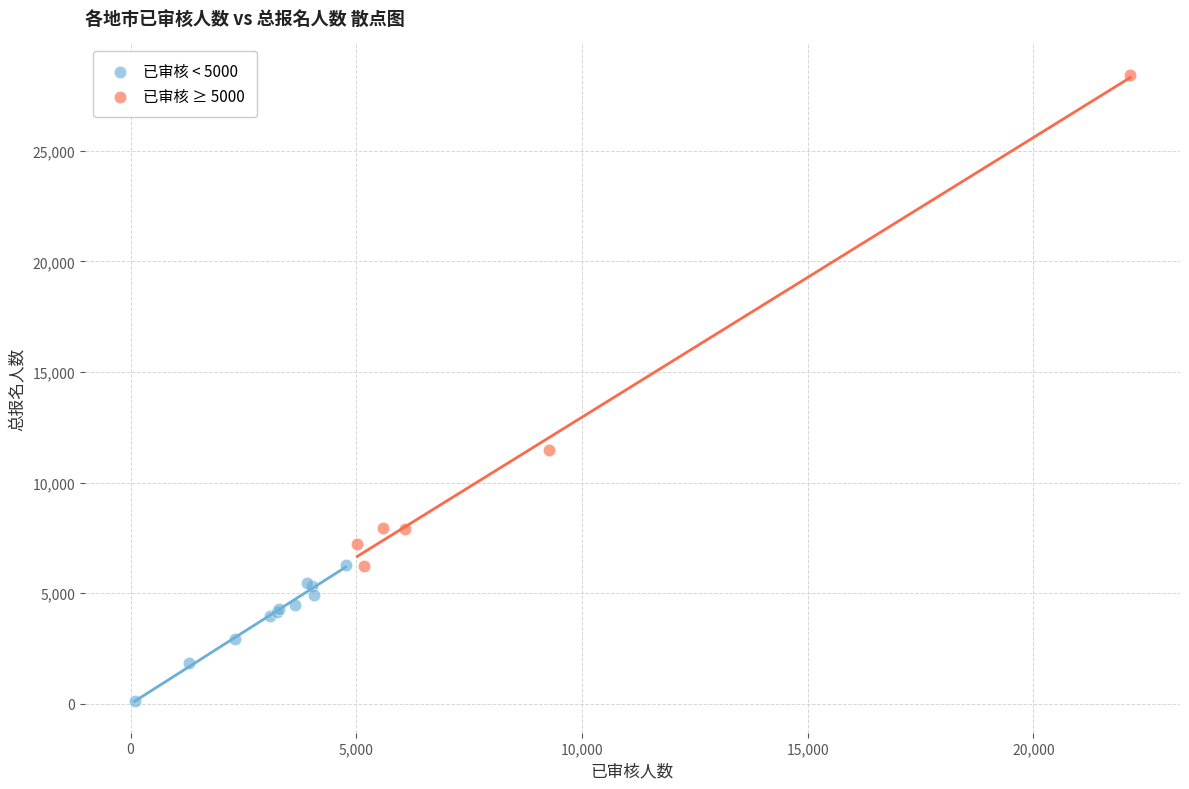

Which series has the widest spread of Y values?

已审核 ≥ 5000